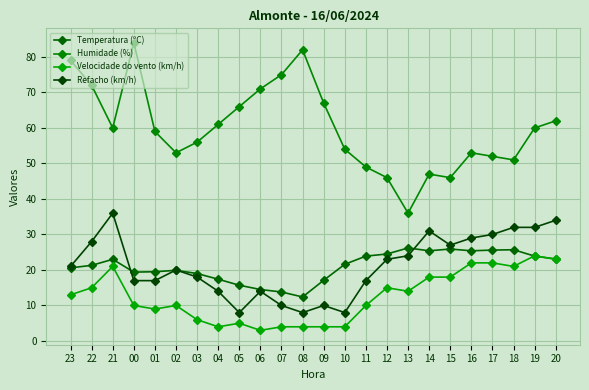

Which series has the largest total across all categories?

Humidade (%)